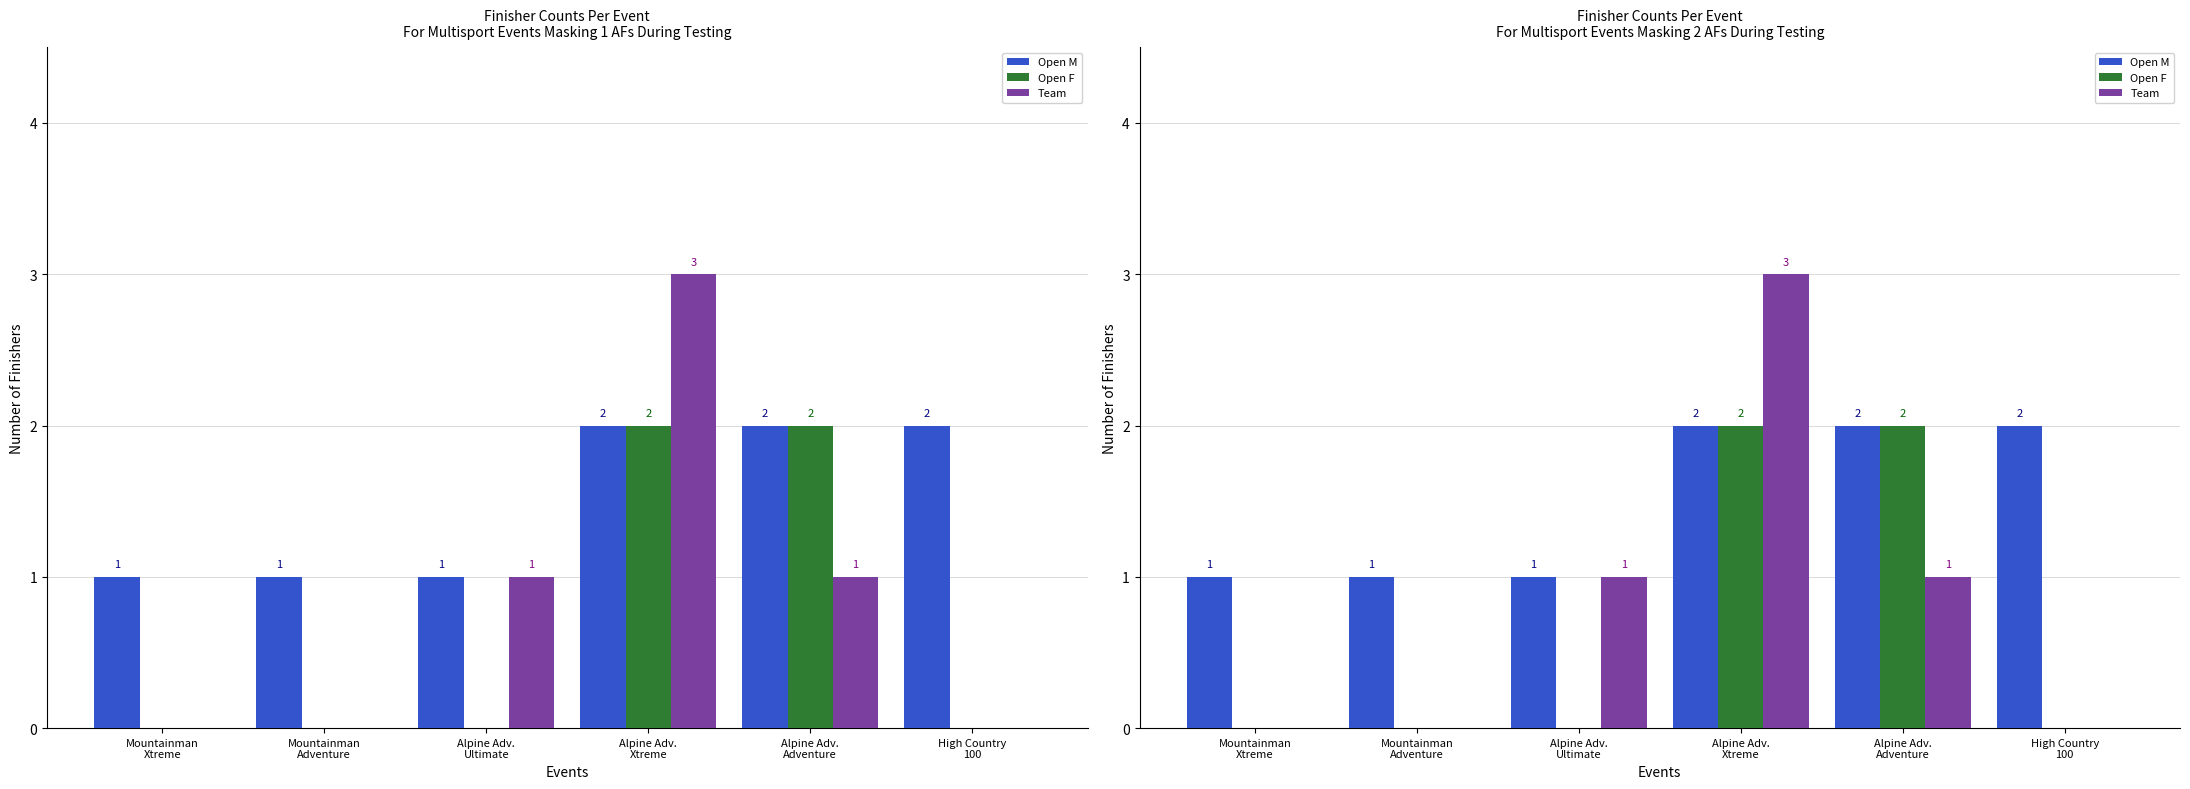

Rank the series by their maximum value, from highest to lowest.

Team, Open M, Open F